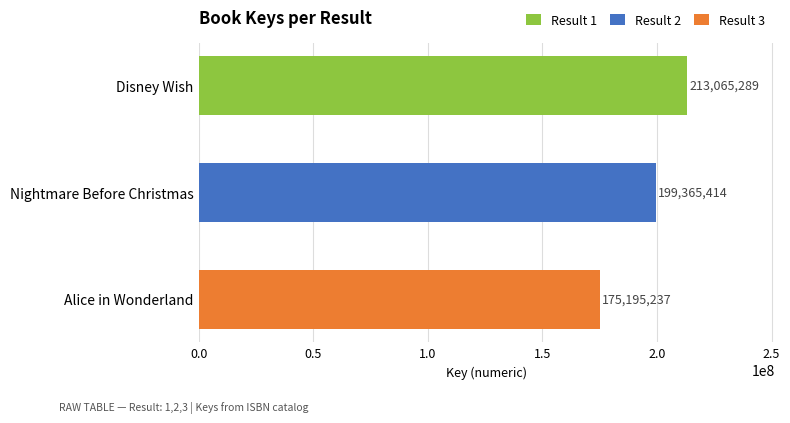

What value does the data have at Alice in Wonderland?

175195237